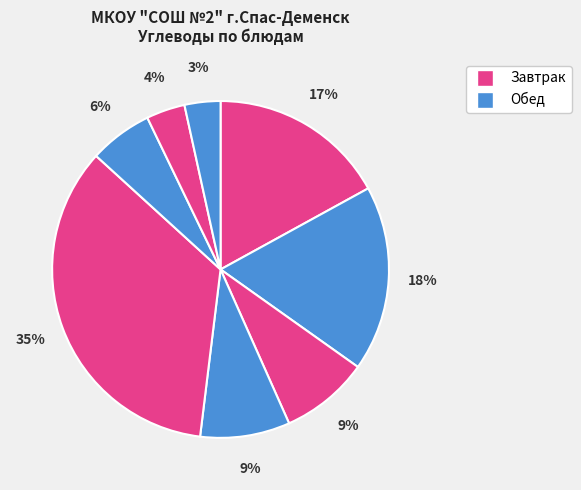

How many segments does this pie chart have?

8